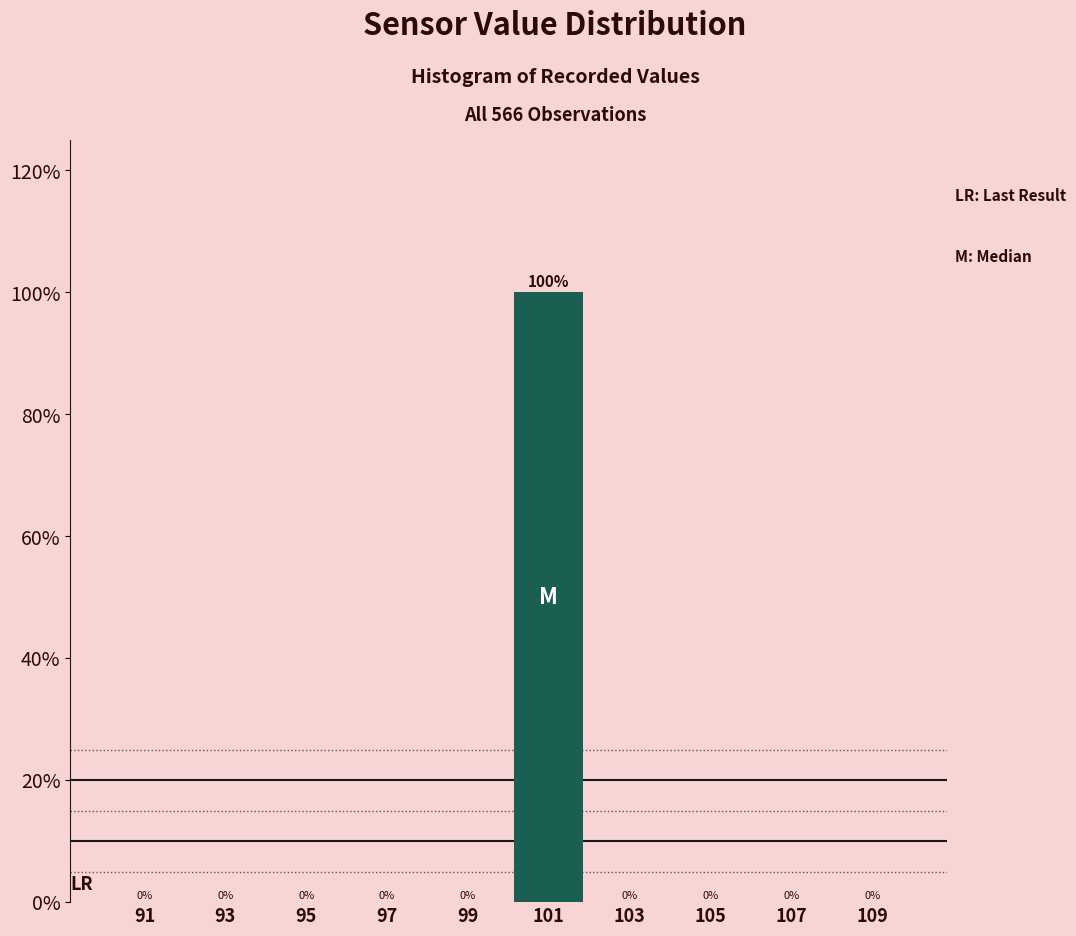

Which range on the x-axis has the tallest bar?

100 to 102